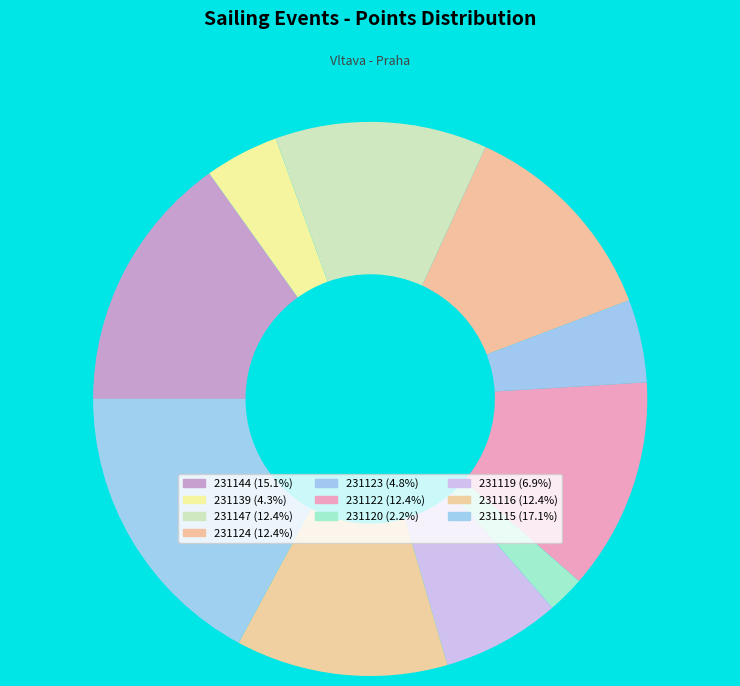

Is there any slice that represents more than half of the pie?

No